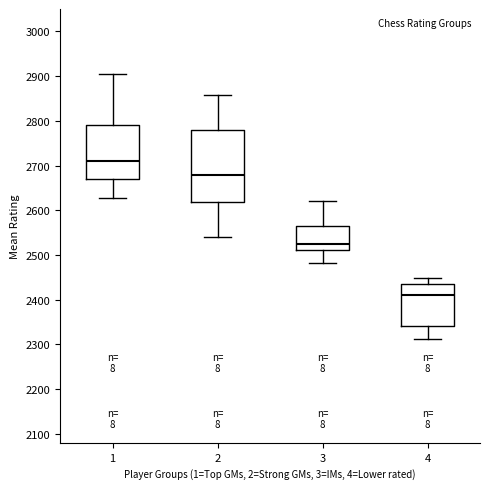

Reading left to right, transcribe this box plot: for each box, give where its median line is, the range the box spans, and where its two whiskers end, as read against the y-axis. The values are not printed on the chart, so give them approximately, as read against the axis.

1: median 2710, box 2670 to 2790, whiskers 2630 to 2910
2: median 2680, box 2620 to 2780, whiskers 2540 to 2860
3: median 2530, box 2510 to 2570, whiskers 2480 to 2620
4: median 2410, box 2340 to 2440, whiskers 2310 to 2450